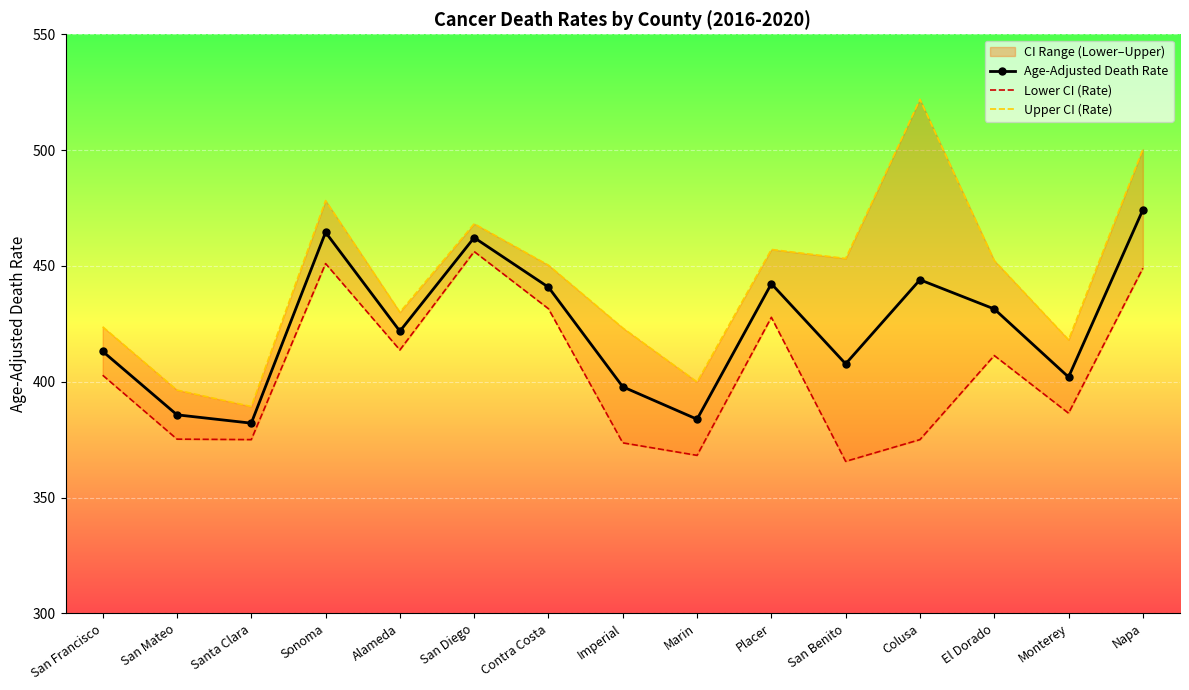

What is the maximum value shown in the chart?

521.9